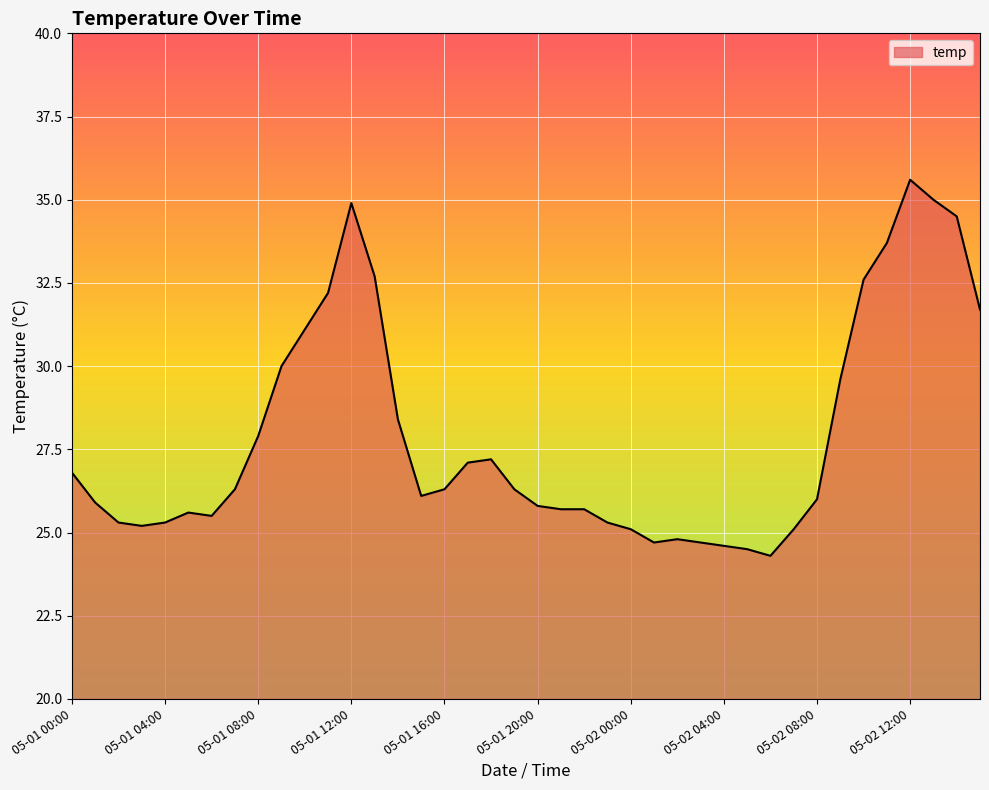

What is the difference between the maximum and minimum values?

11.3